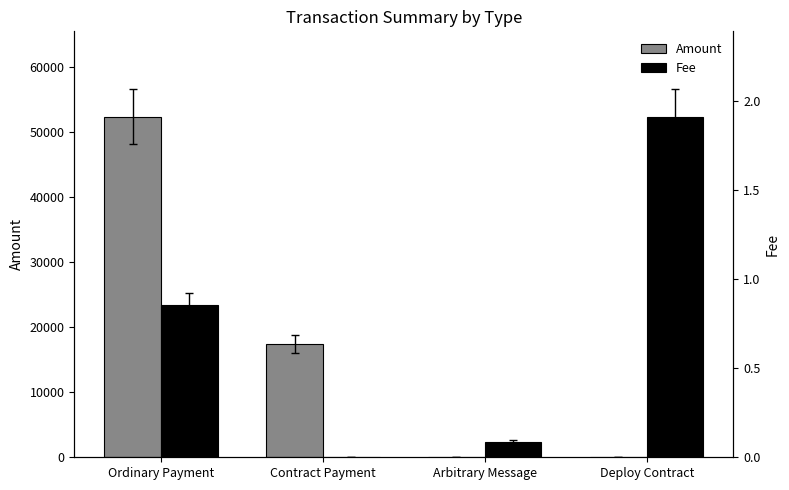

Rank the series at Arbitrary Message from highest to lowest value.

Fee, Amount